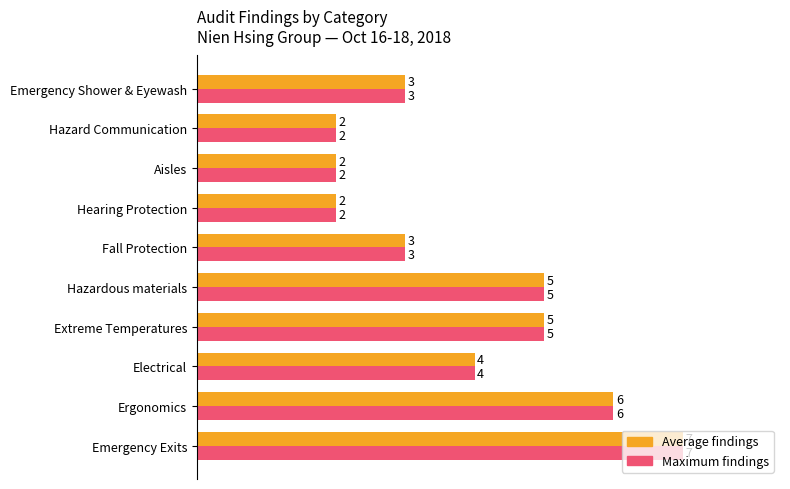

How many categories are shown in the chart?

10